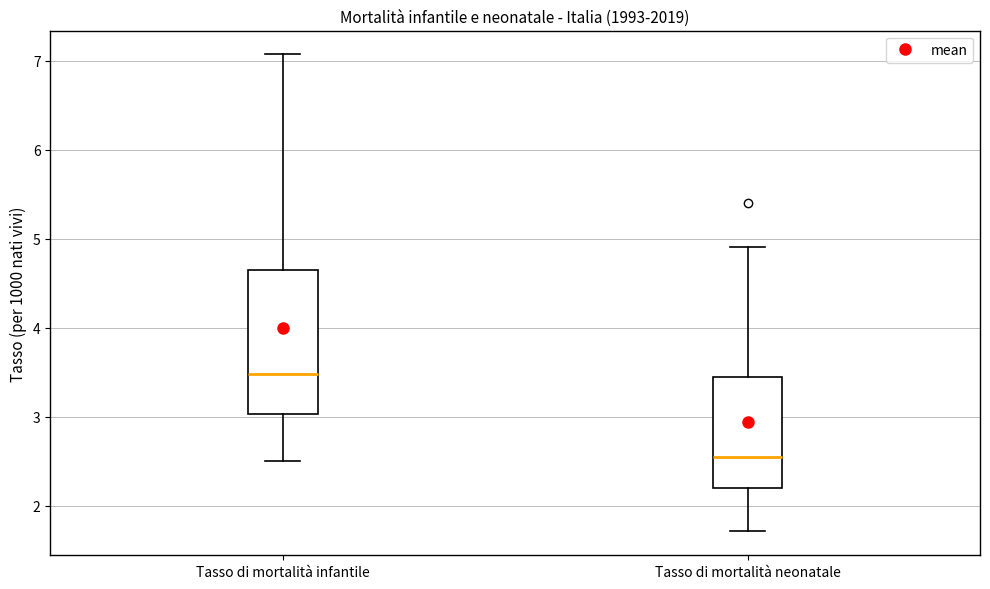

Reading left to right, read every box against the y-axis: the position of its median line, the range the box covers, and the ends of its whiskers. The values are not printed on the chart, so give them approximately, as read against the axis.

Tasso di mortalità infantile: median 3.5, box 3.0 to 4.6, whiskers 2.5 to 7.1
Tasso di mortalità neonatale: median 2.5, box 2.2 to 3.4, whiskers 1.7 to 4.9